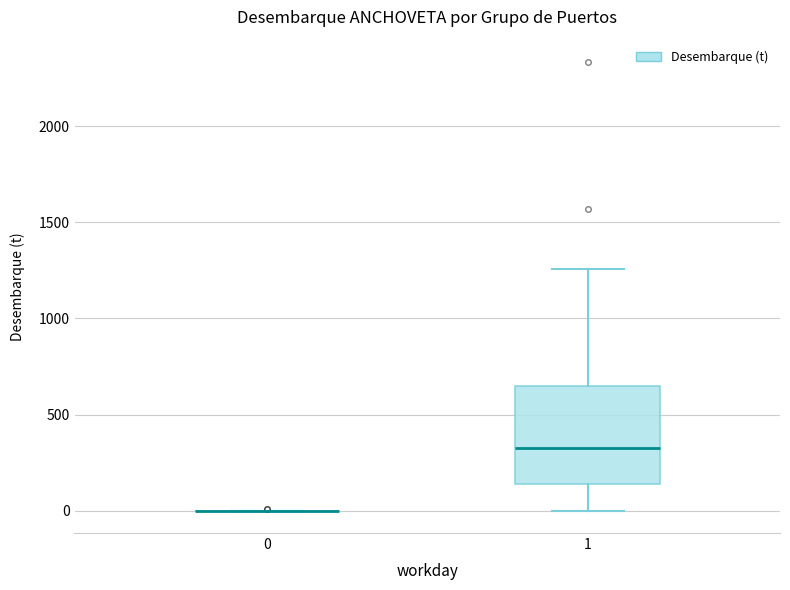

Reading left to right, read every box against the y-axis: the position of its median line, the range the box covers, and the ends of its whiskers. The values are not printed on the chart, so give them approximately, as read against the axis.

0: box collapsed to a line at 0, whiskers 0 to 0
1: median 350, box 150 to 650, whiskers 0 to 1250